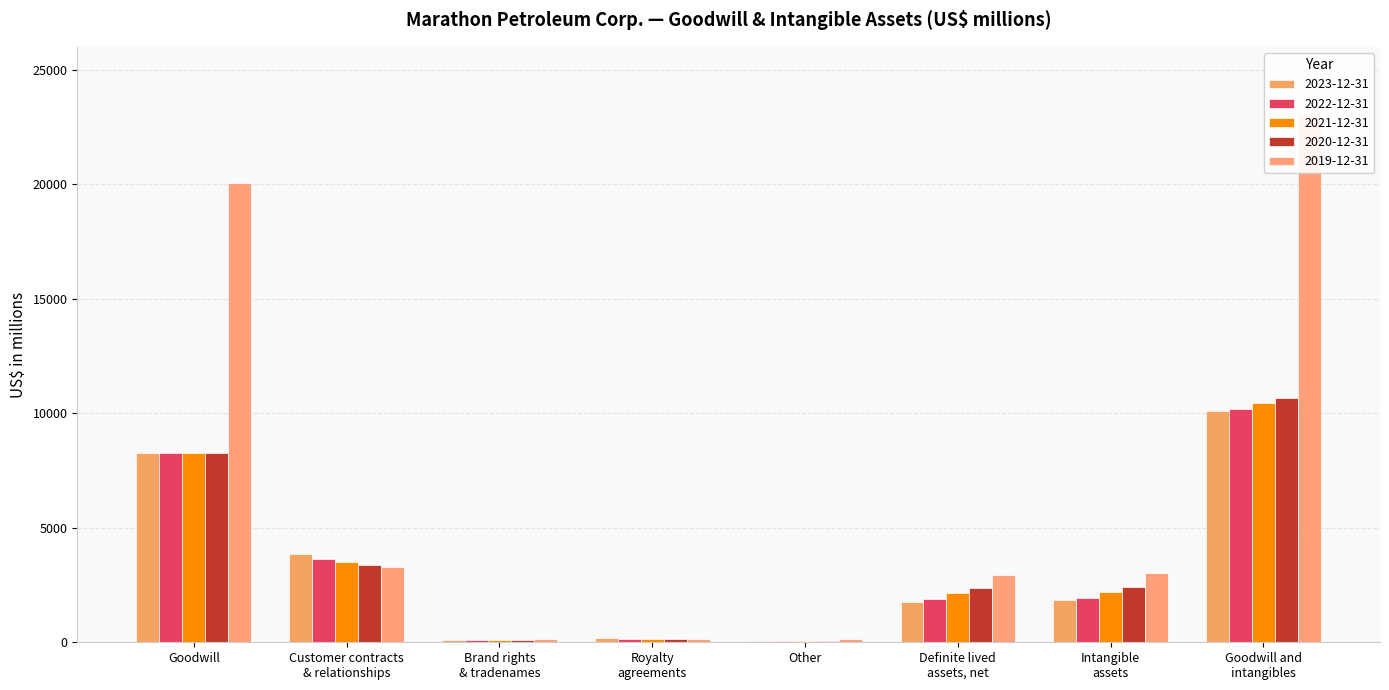

Does the chart contain any negative values?

No